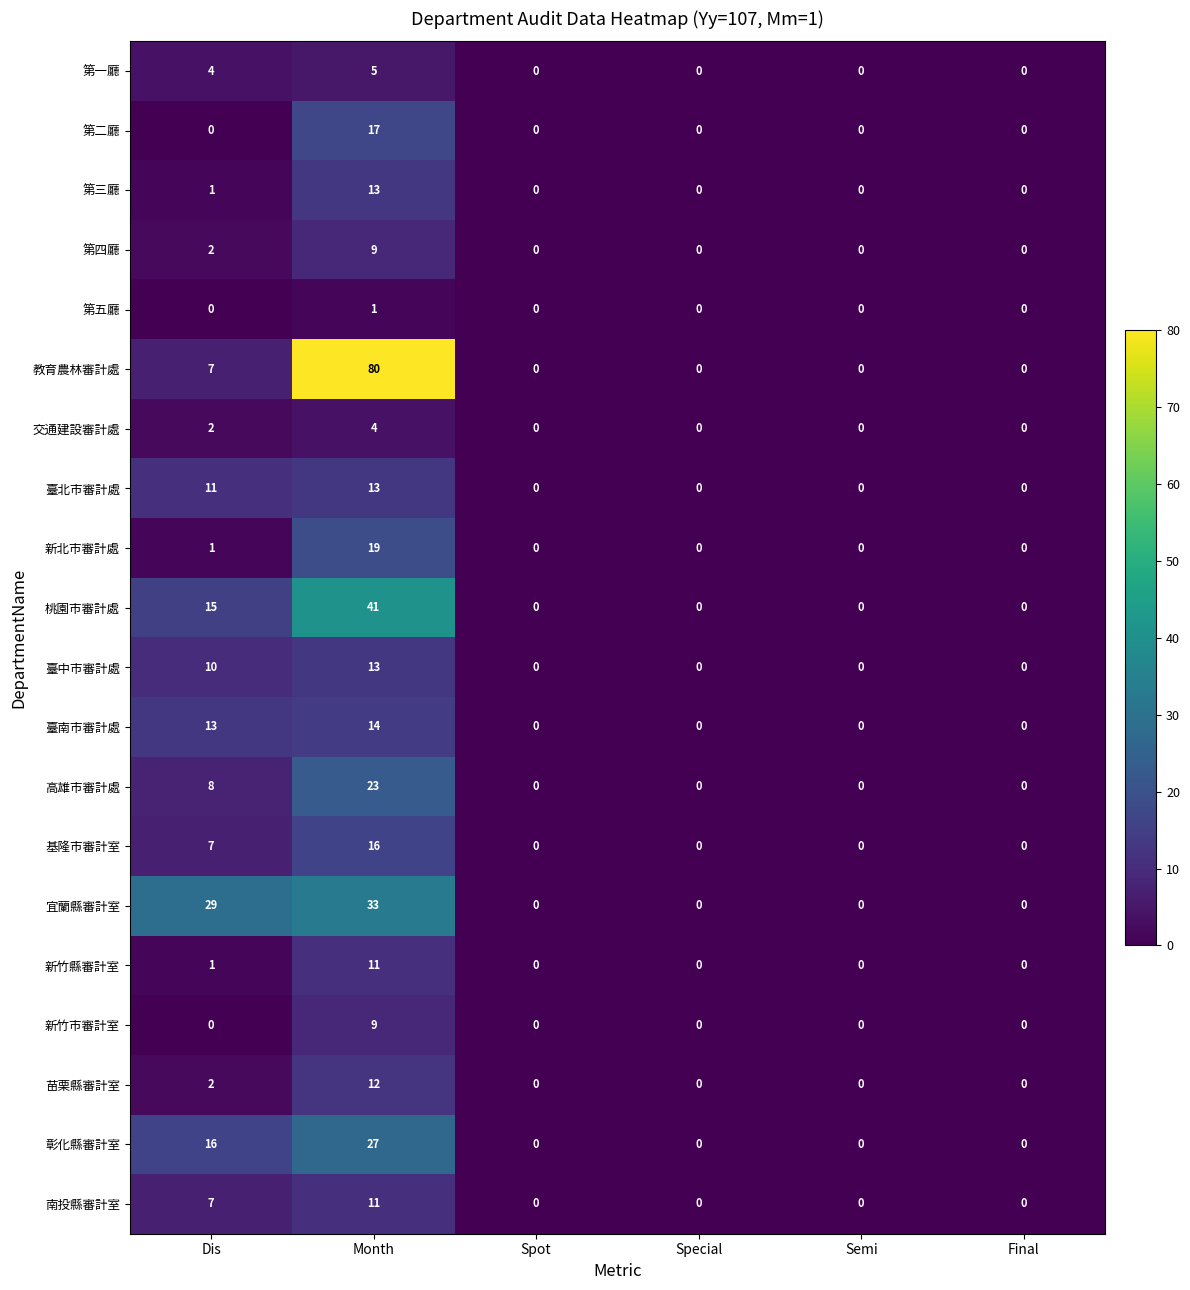

The value of 南投縣審計室 at Final is -3. True or false?

False